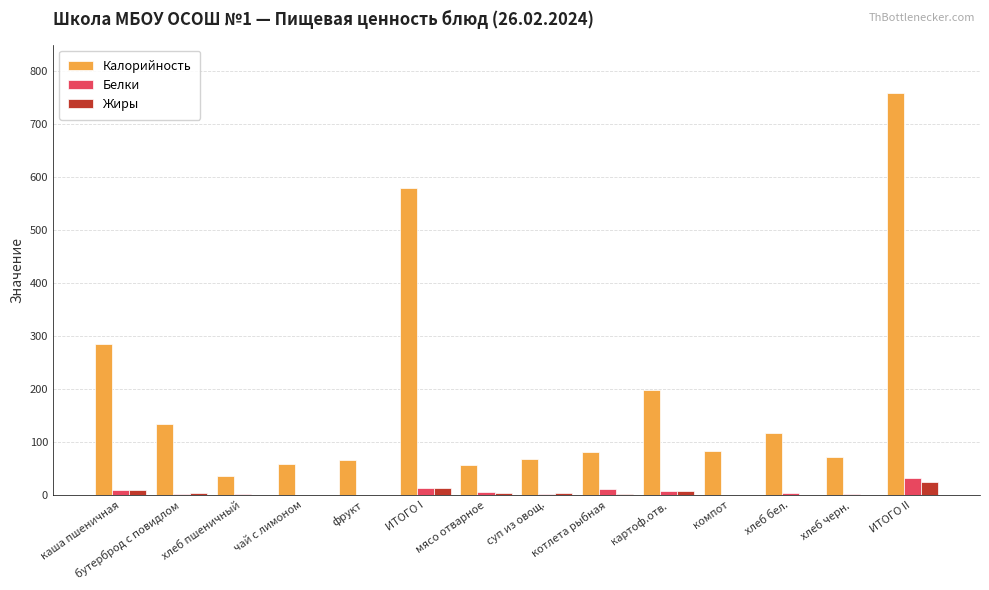

Are the bars grouped side by side (vs. stacked)?

Yes